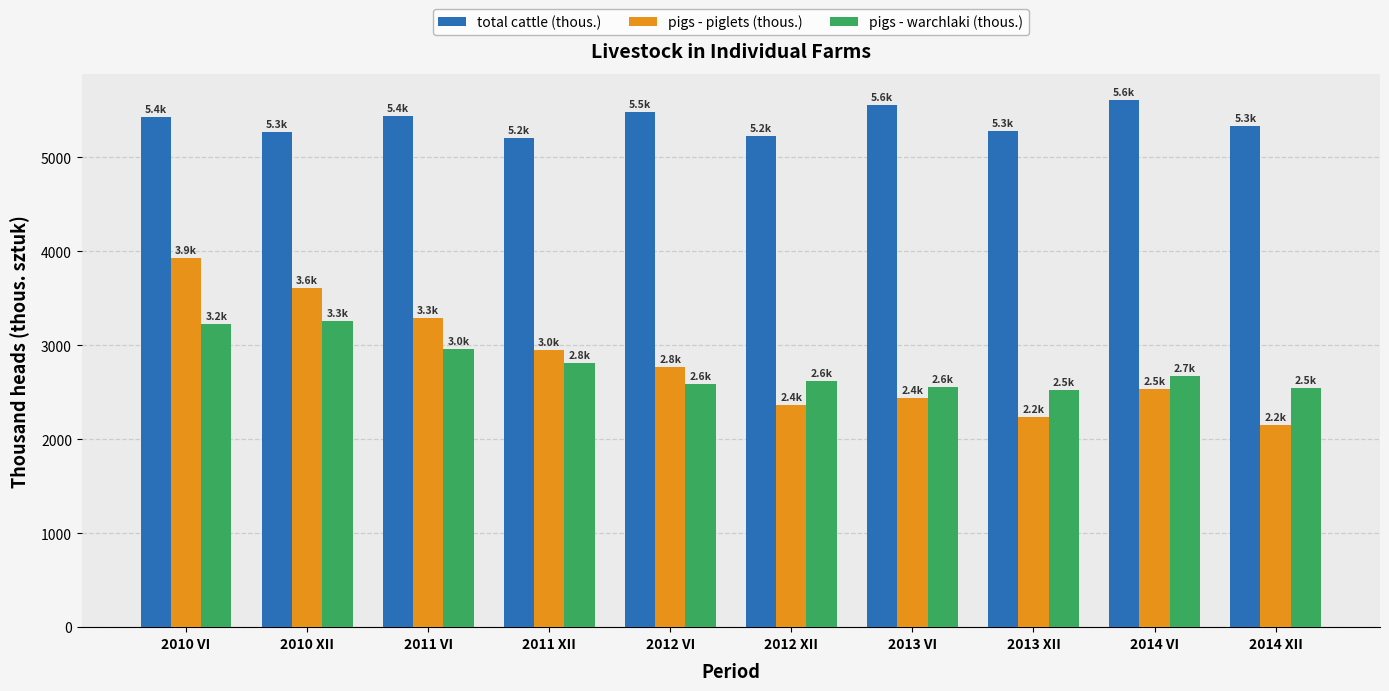

What is the approximate value of pigs - warchlaki (thous.) at 2011 XII?

2815.5